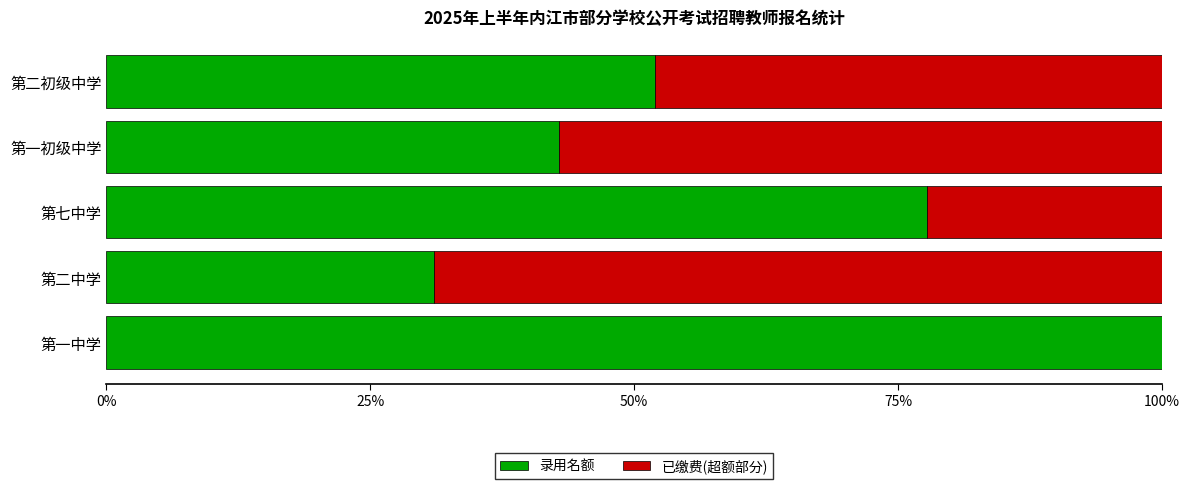

At how many categories does at least one series exceed 25?

5